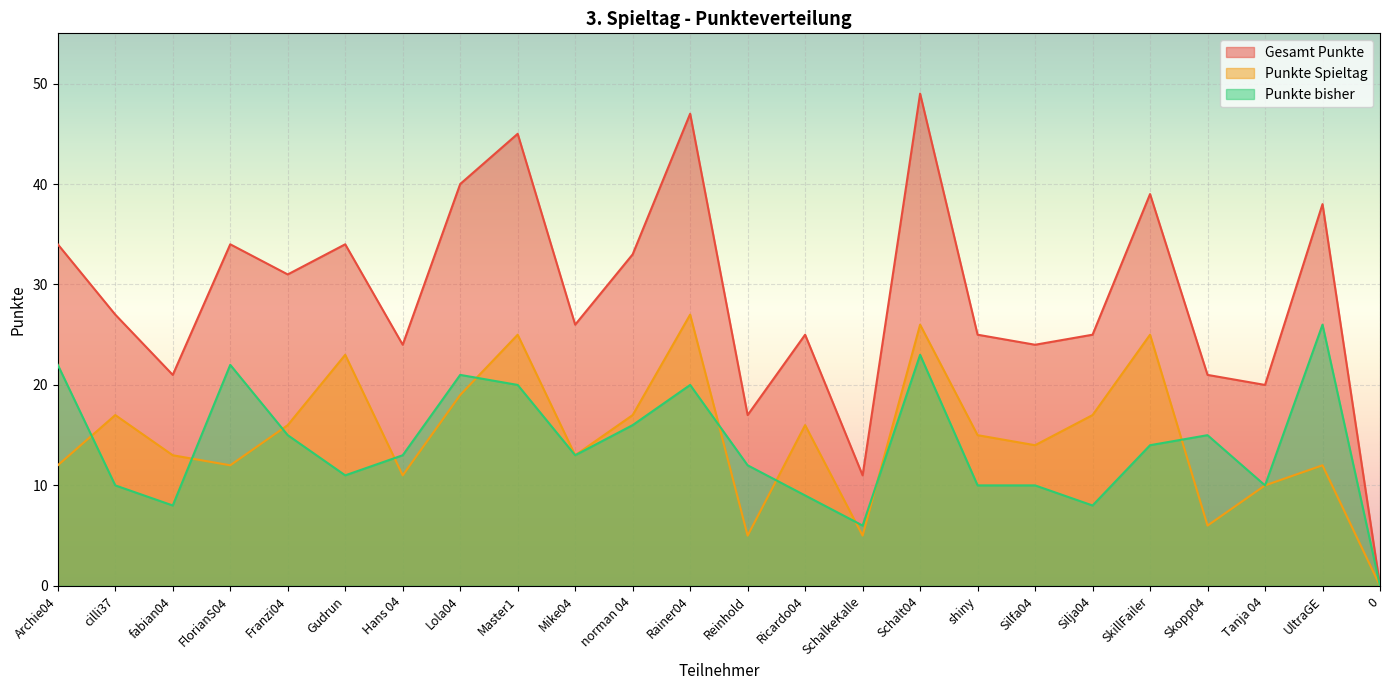

How many values in Gesamt Punkte are above zero?

23